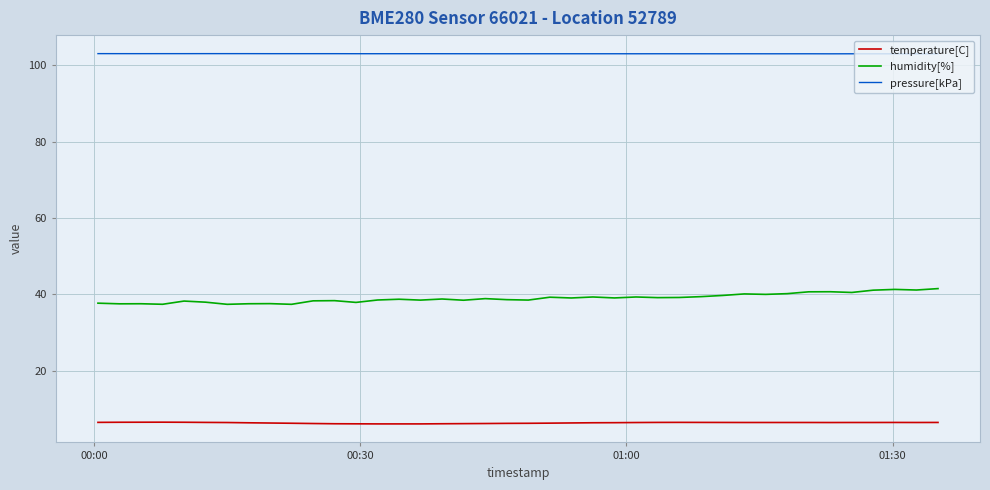

What is the greatest value displayed?

103.0